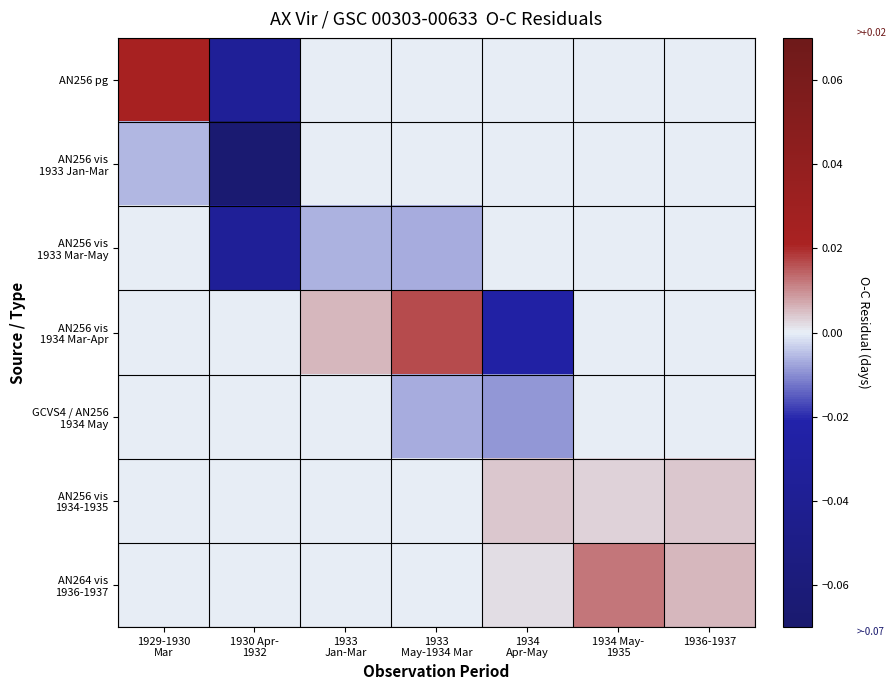

What is the minimum value shown in the chart?

-0.1